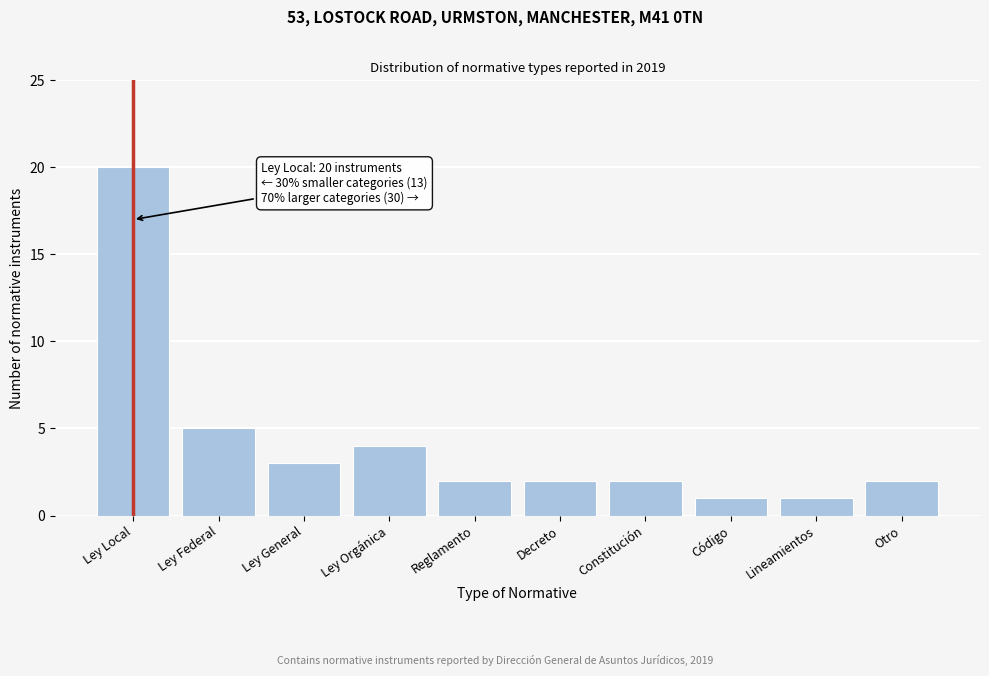

Reading right to left, what are all the values shown in this chart?

2	1	1	2	2	2	4	3	5	20